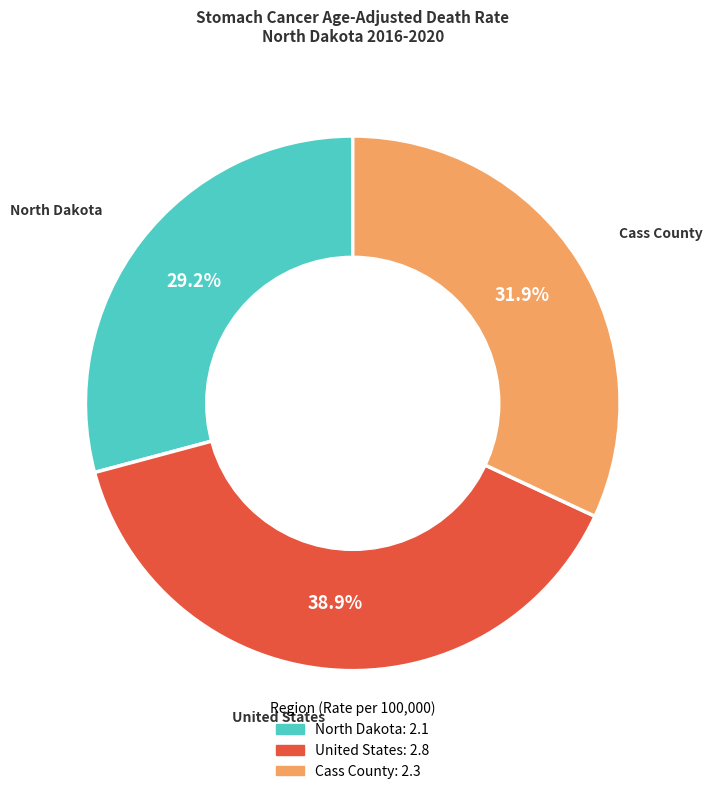

What is the smallest slice in the pie chart?

North Dakota